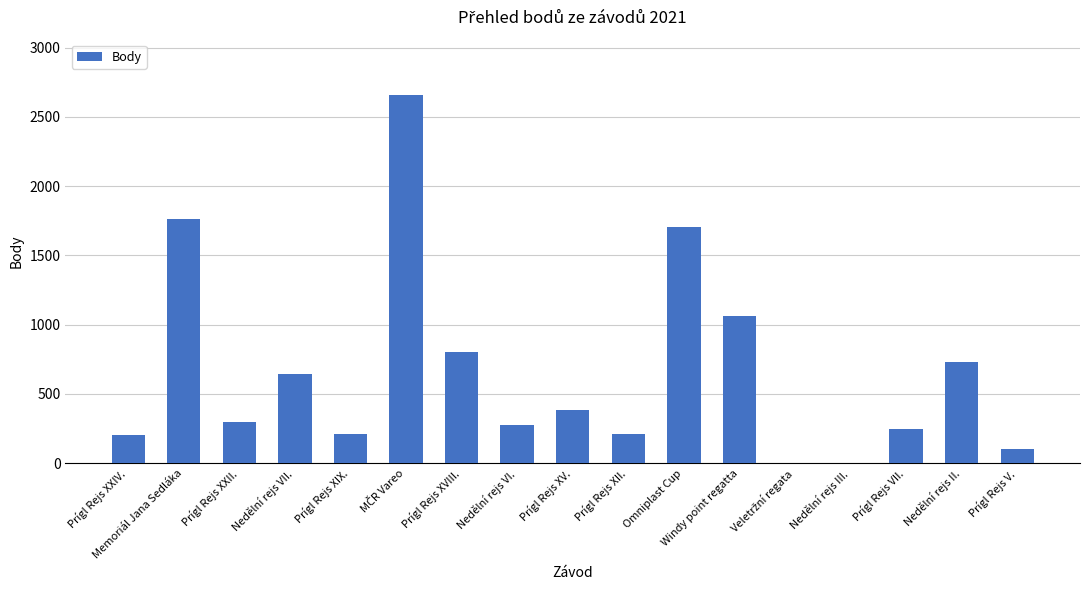

How many categories are shown in the chart?

17